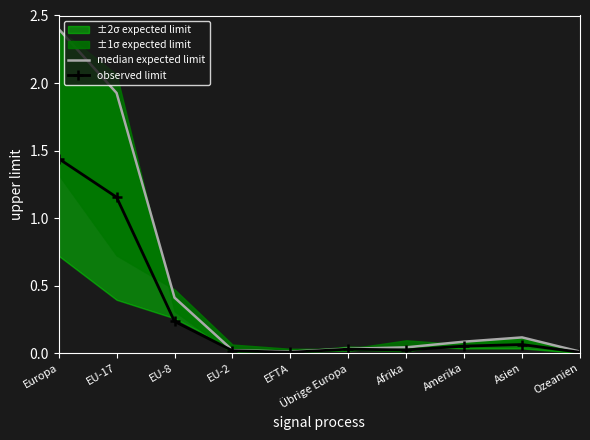

True or false: observed limit and median expected limit intersect in this chart.

False